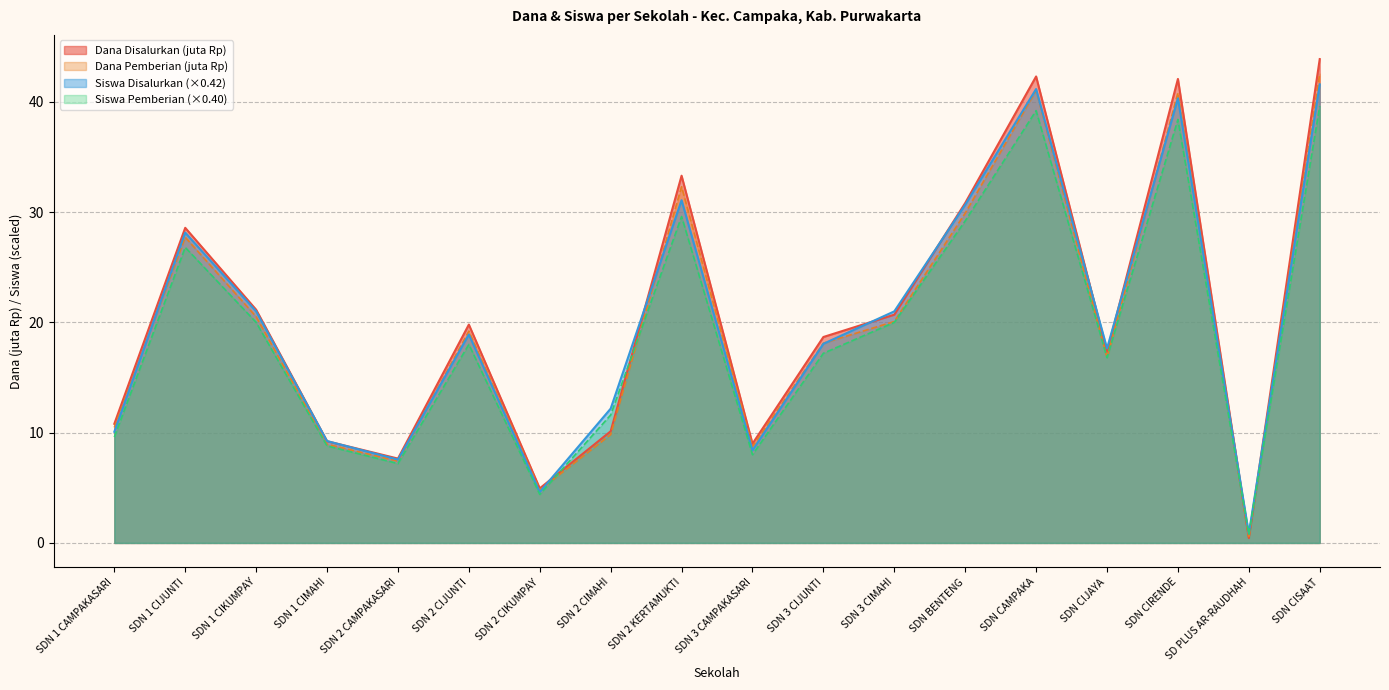

What is the difference between the highest and lowest values at SDN 3 CIJUNTI?

1.5